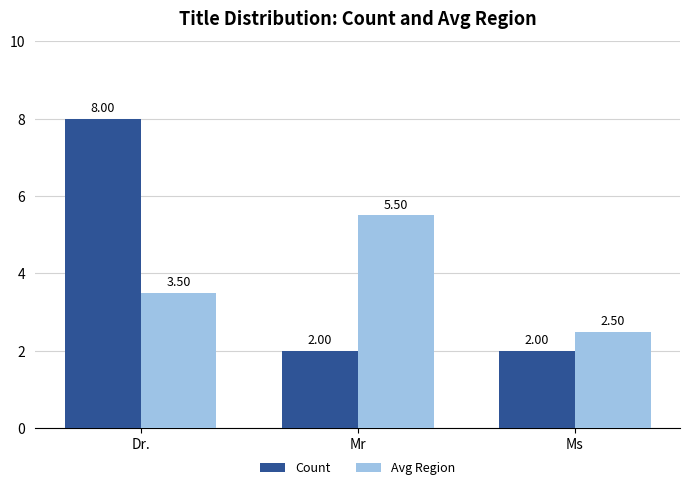

Is it true that Avg Region equals 5.5 at Mr?

True